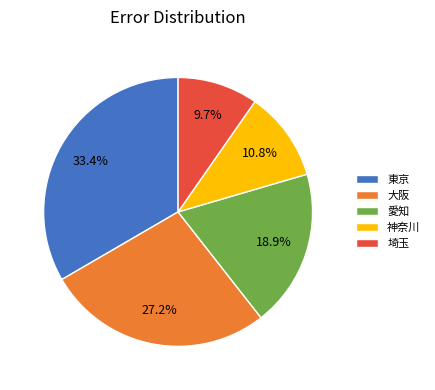

To the nearest percent, what is the difference between the largest and smallest slice percentages?

24%